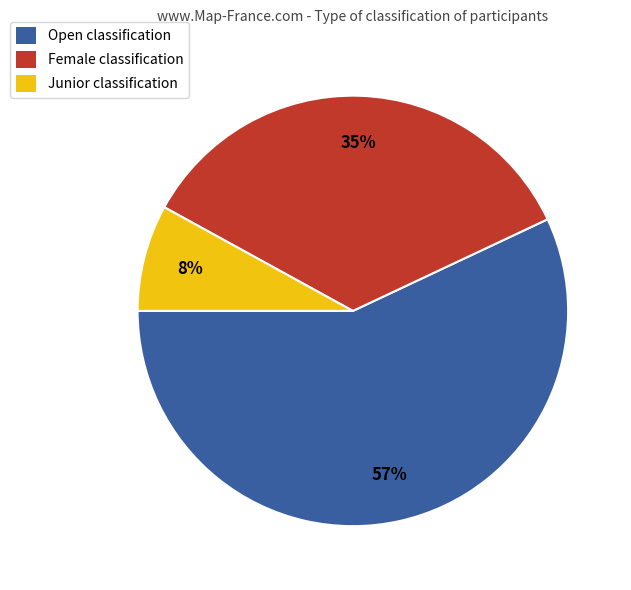

Combined, do Open and Female account for over 50%?

Yes